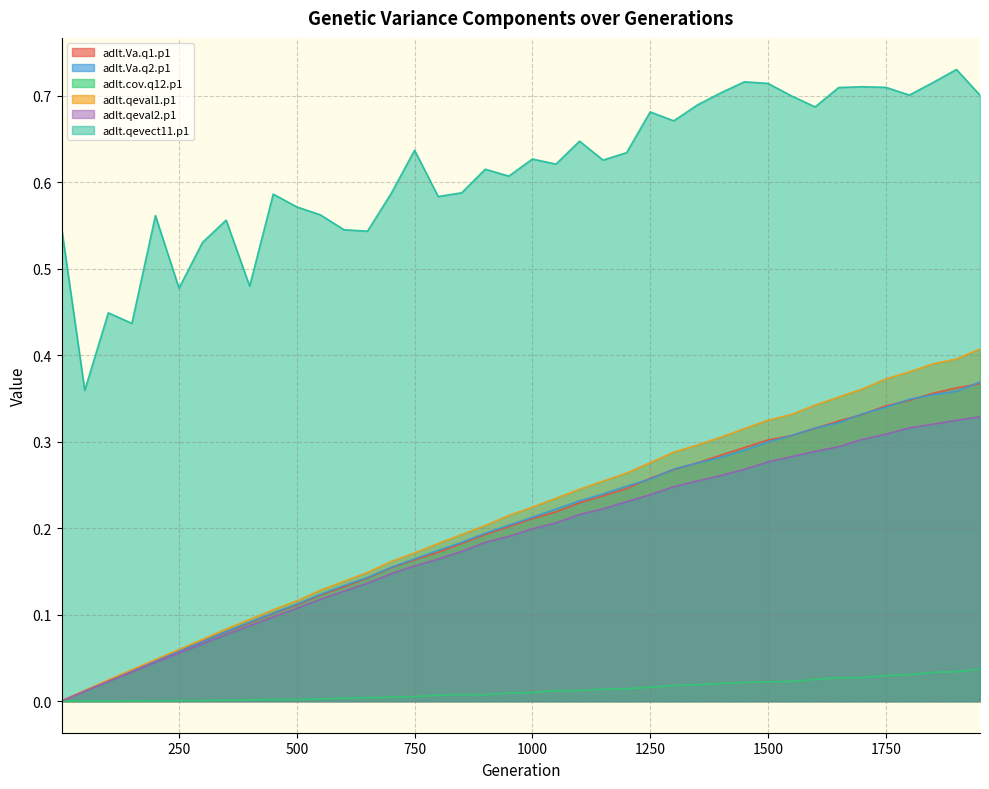

What are all the series names shown in the legend?

adlt.Va.q1.p1, adlt.Va.q2.p1, adlt.cov.q12.p1, adlt.qeval1.p1, adlt.qeval2.p1, adlt.qevect11.p1